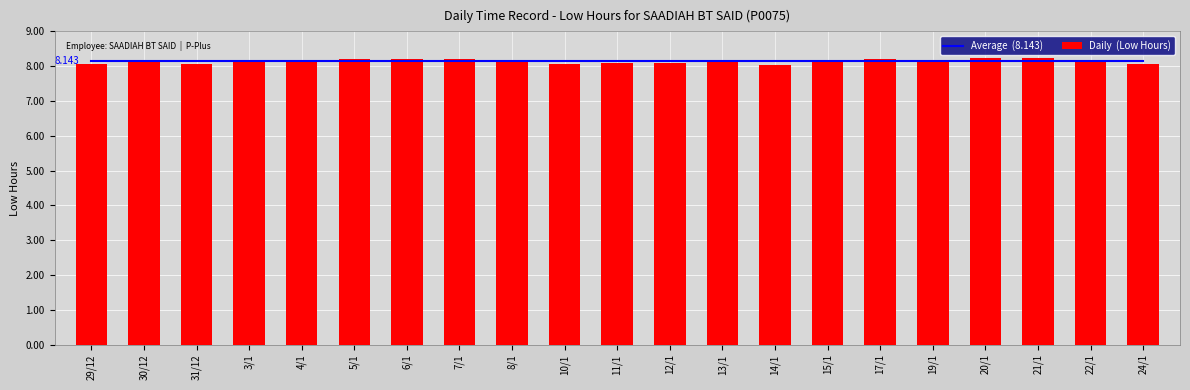

What is the lowest value of the Average  (8.143) series?

8.1